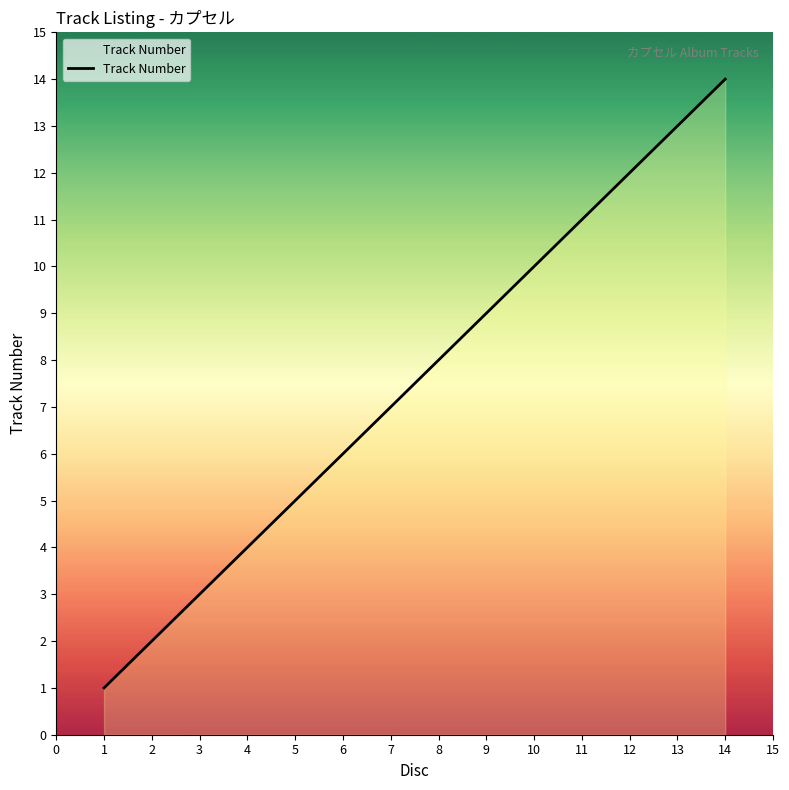

Reading left to right, list all the values displayed in this chart.

1	2	3	4	5	6	7	8	9	10	11	12	13	14